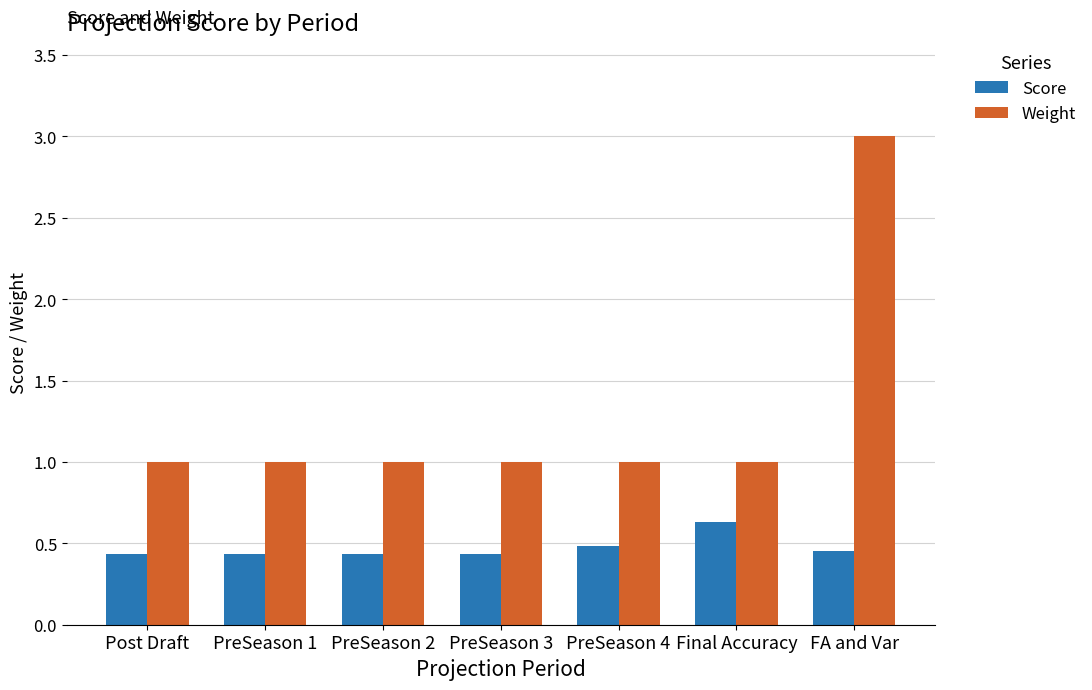

Which series has the largest range (max minus min)?

Weight